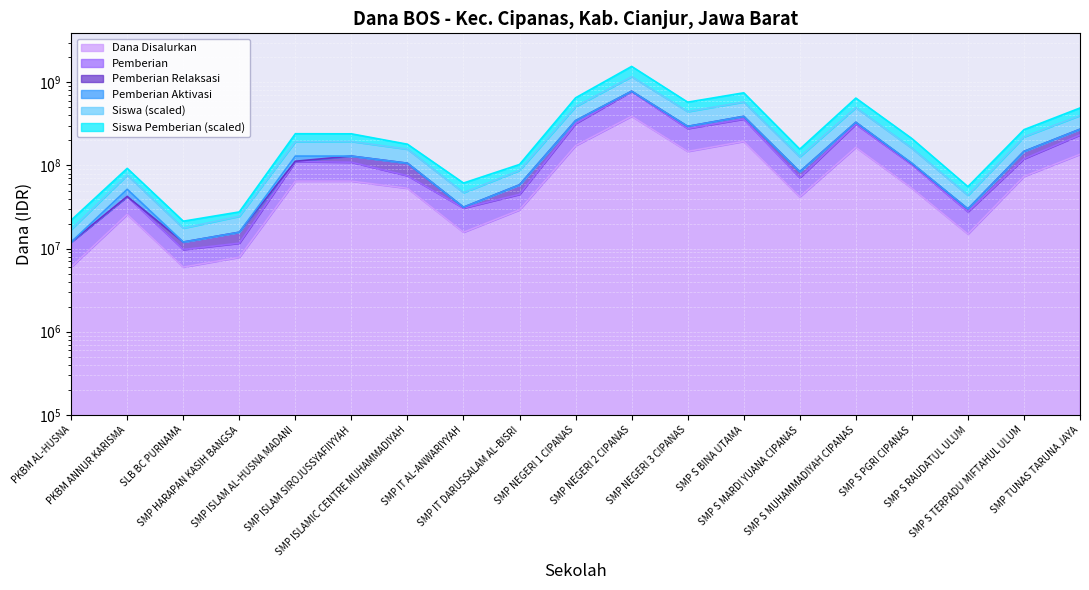

What is the difference between the highest and lowest values at SMP S MUHAMMADIYAH CIPANAS?

481625000